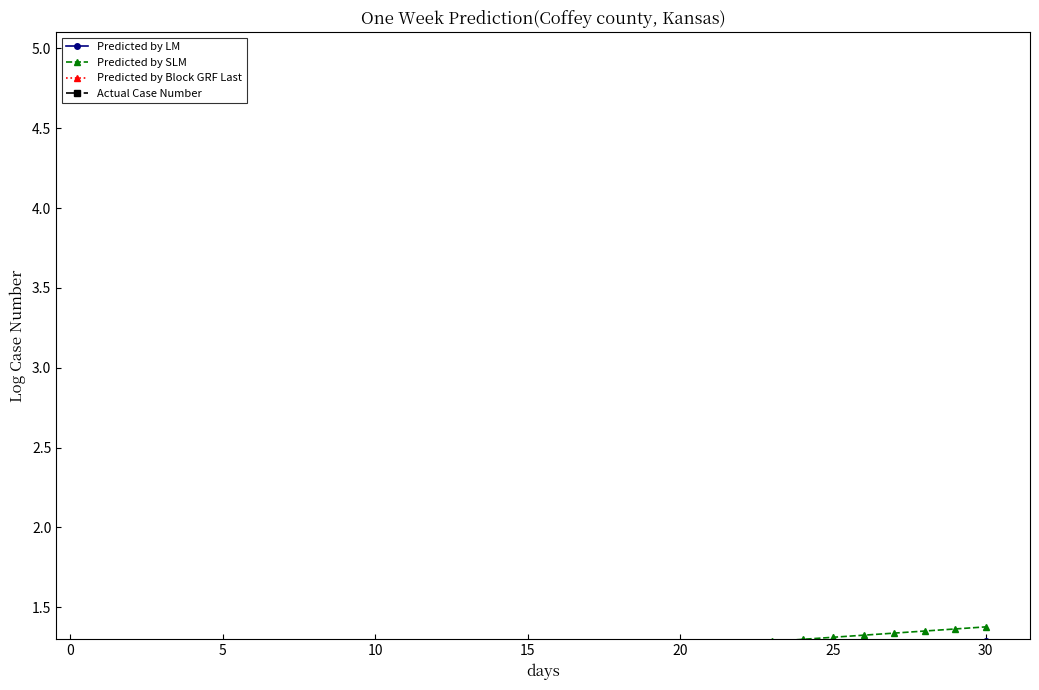

Does the chart display data point markers on the line(s)?

Yes